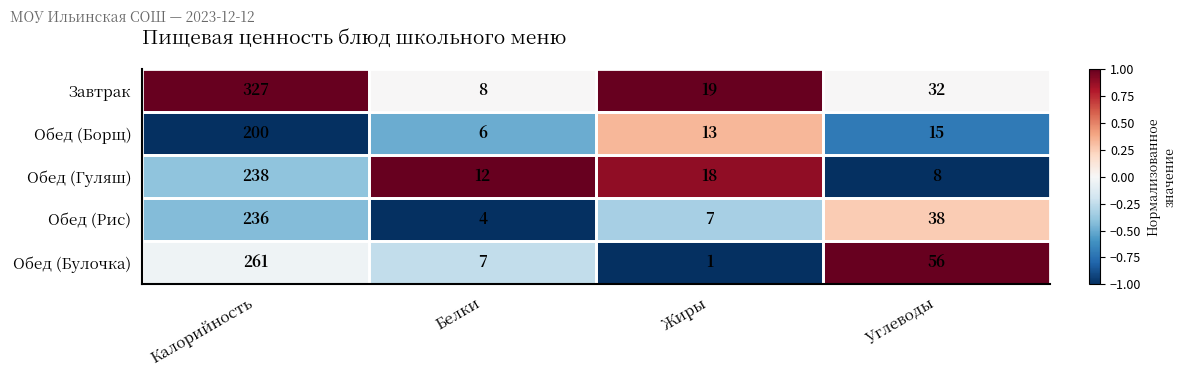

What is the greatest value displayed?

327